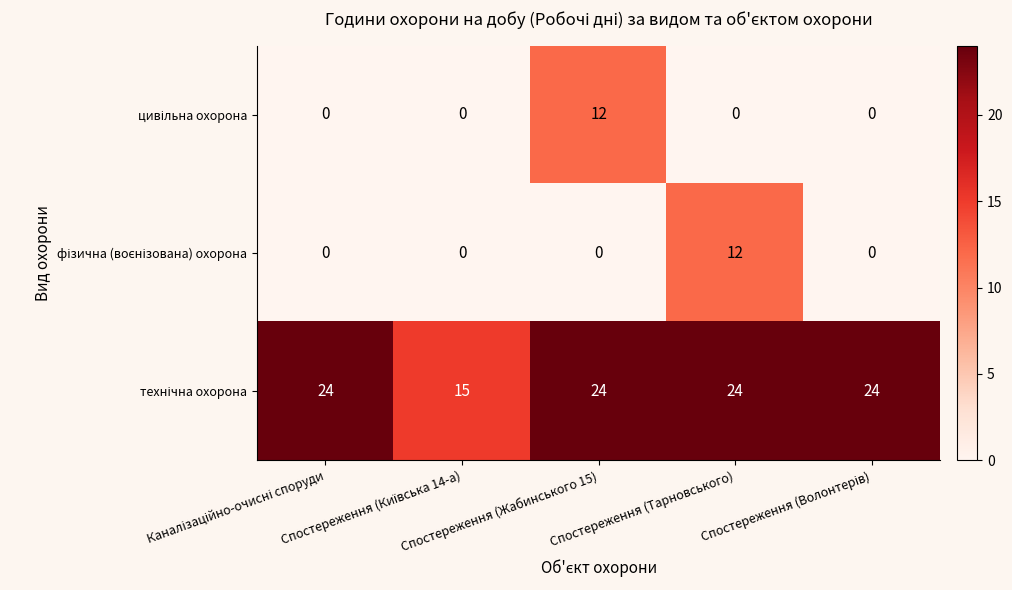

At how many categories does at least one series exceed 4?

5